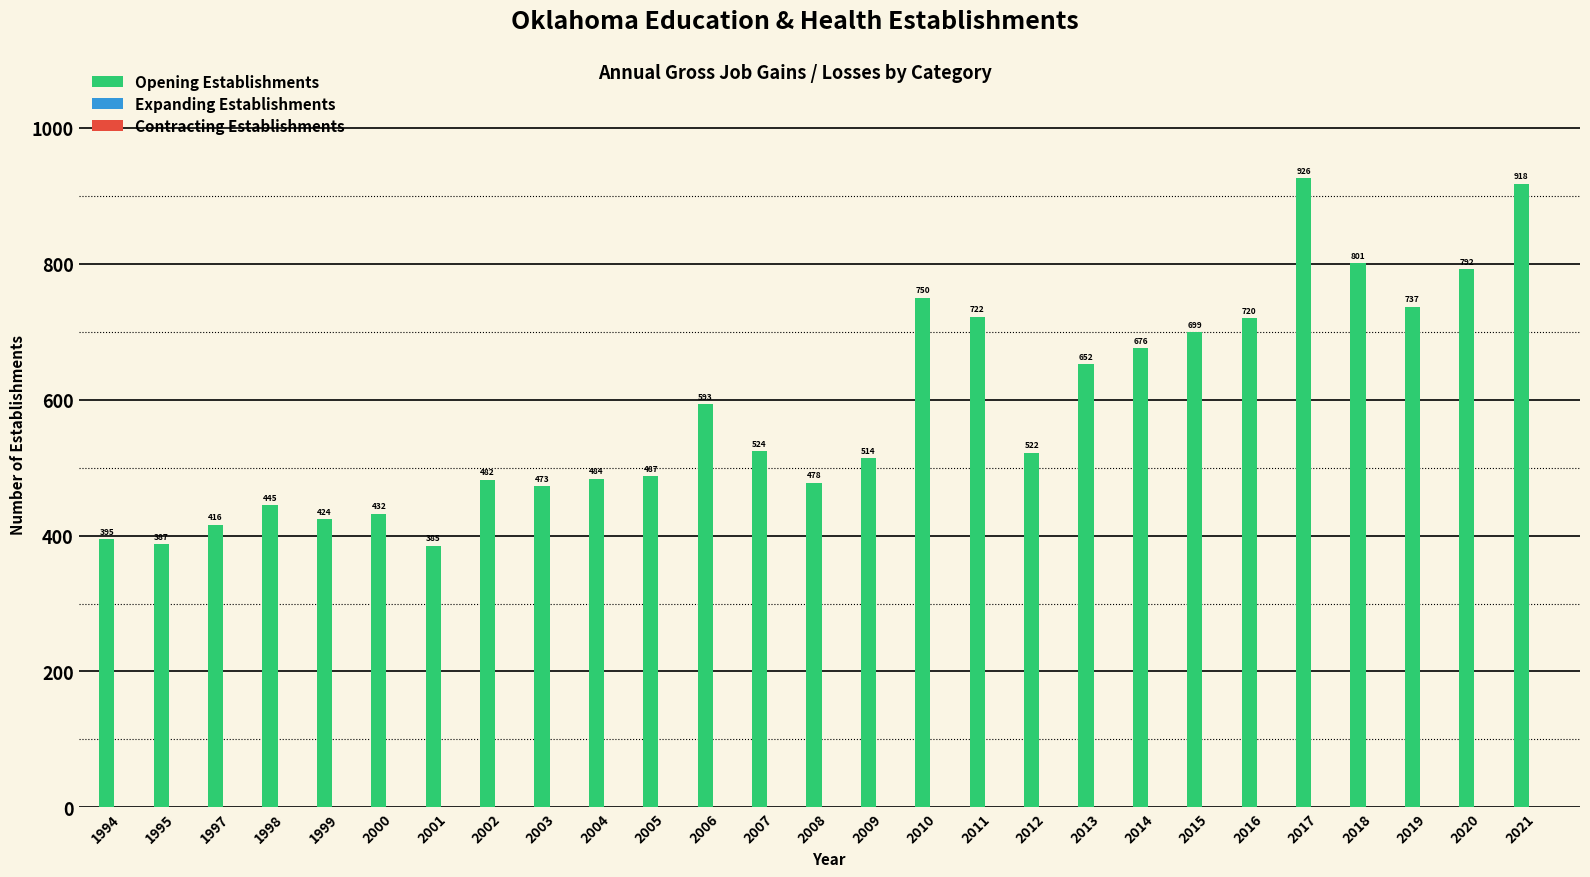

What is the minimum value shown in the chart?

385